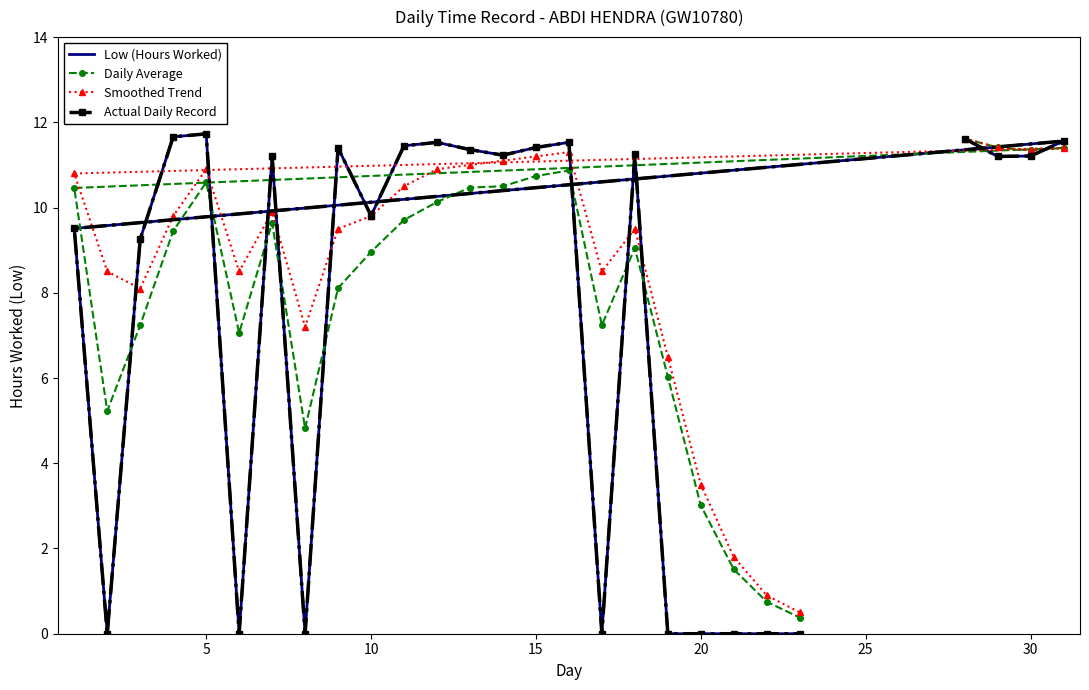

The Daily Average series shows 15.3 at 15. True or false?

False